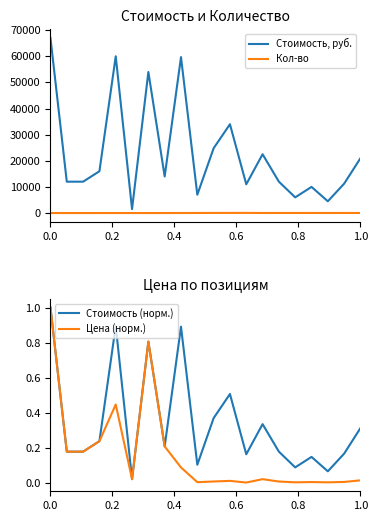

What is the lowest value of the Стоимость, руб. series?

1500